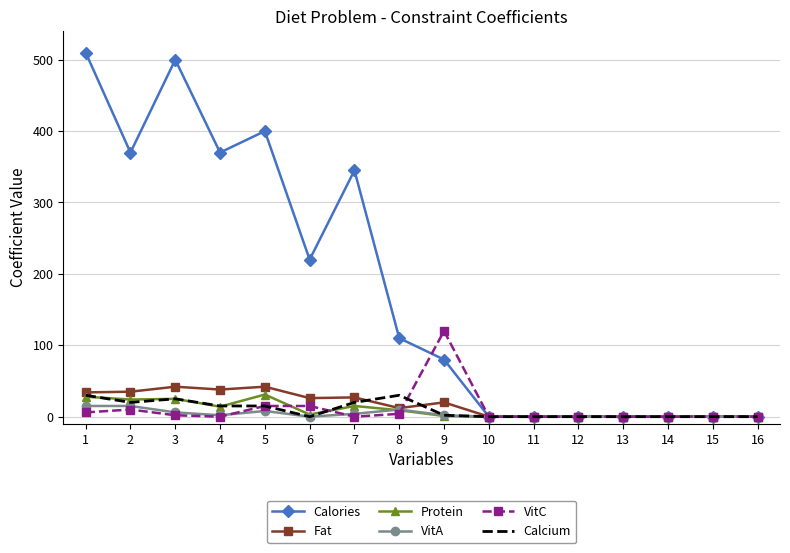

Which series has the largest total across all categories?

Calories